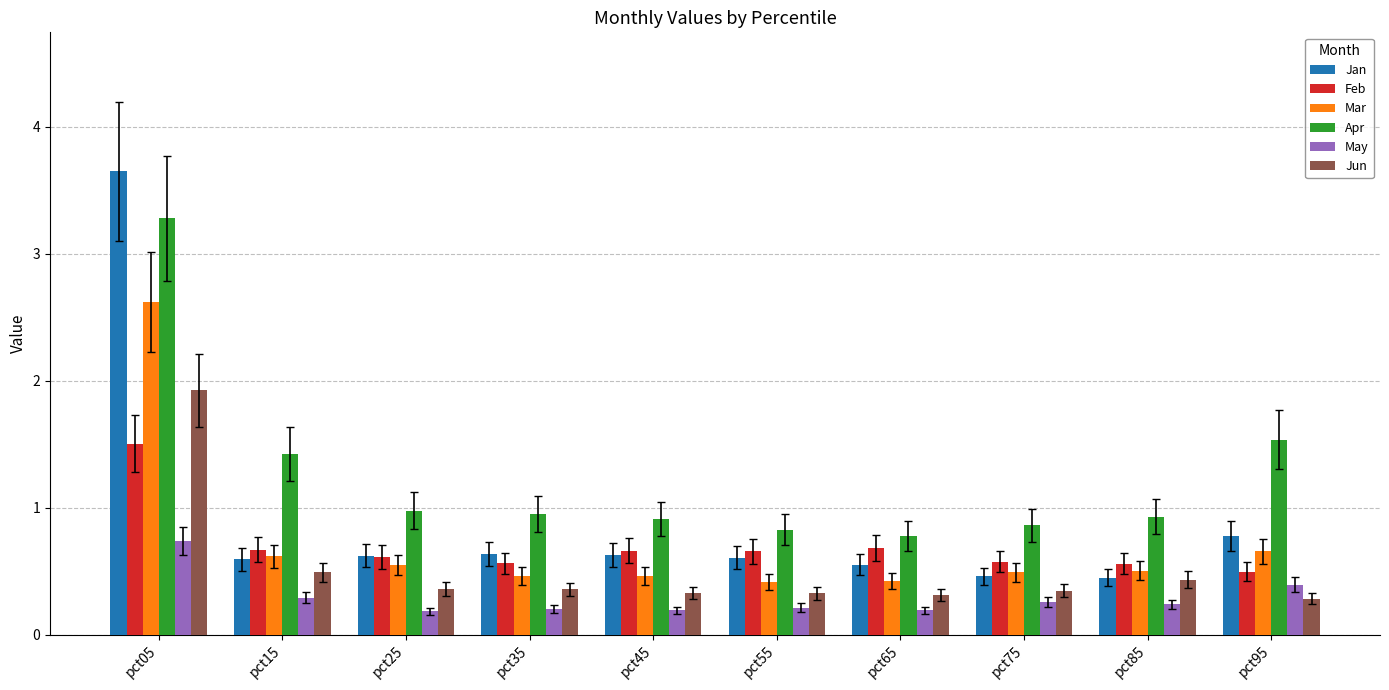

The value of Mar at pct05 is 4.2. True or false?

False